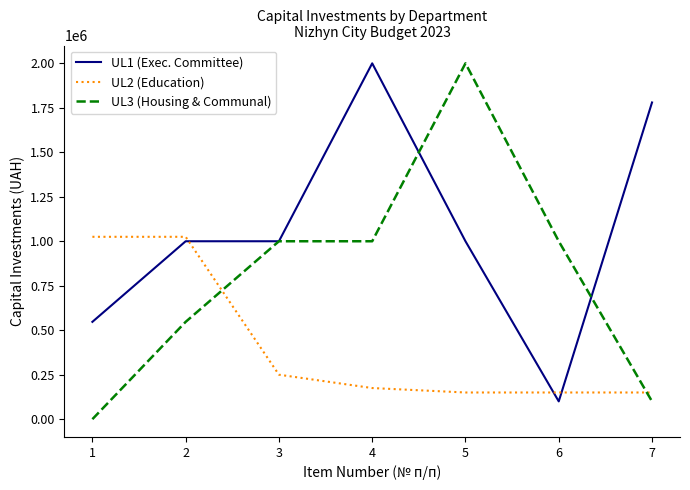

True or false: UL3 (Housing & Communal) has more than 0 interior local peaks.

True